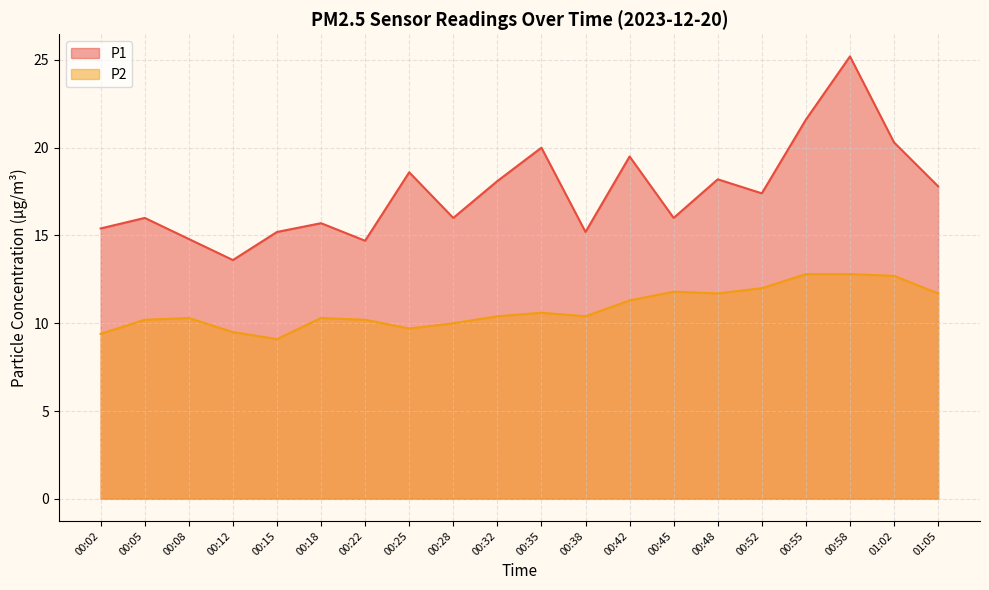

Reading left to right, what are all the values shown in this chart?

P1: 15.4	16.0	14.8	13.6	15.2	15.7	14.7	18.6	16.0	18.1	20.0	15.2	19.5	16.0	18.2	17.4	21.6	25.2	20.3	17.8
P2: 9.4	10.2	10.3	9.5	9.1	10.3	10.2	9.7	10.0	10.4	10.6	10.4	11.3	11.8	11.7	12.0	12.8	12.8	12.7	11.7